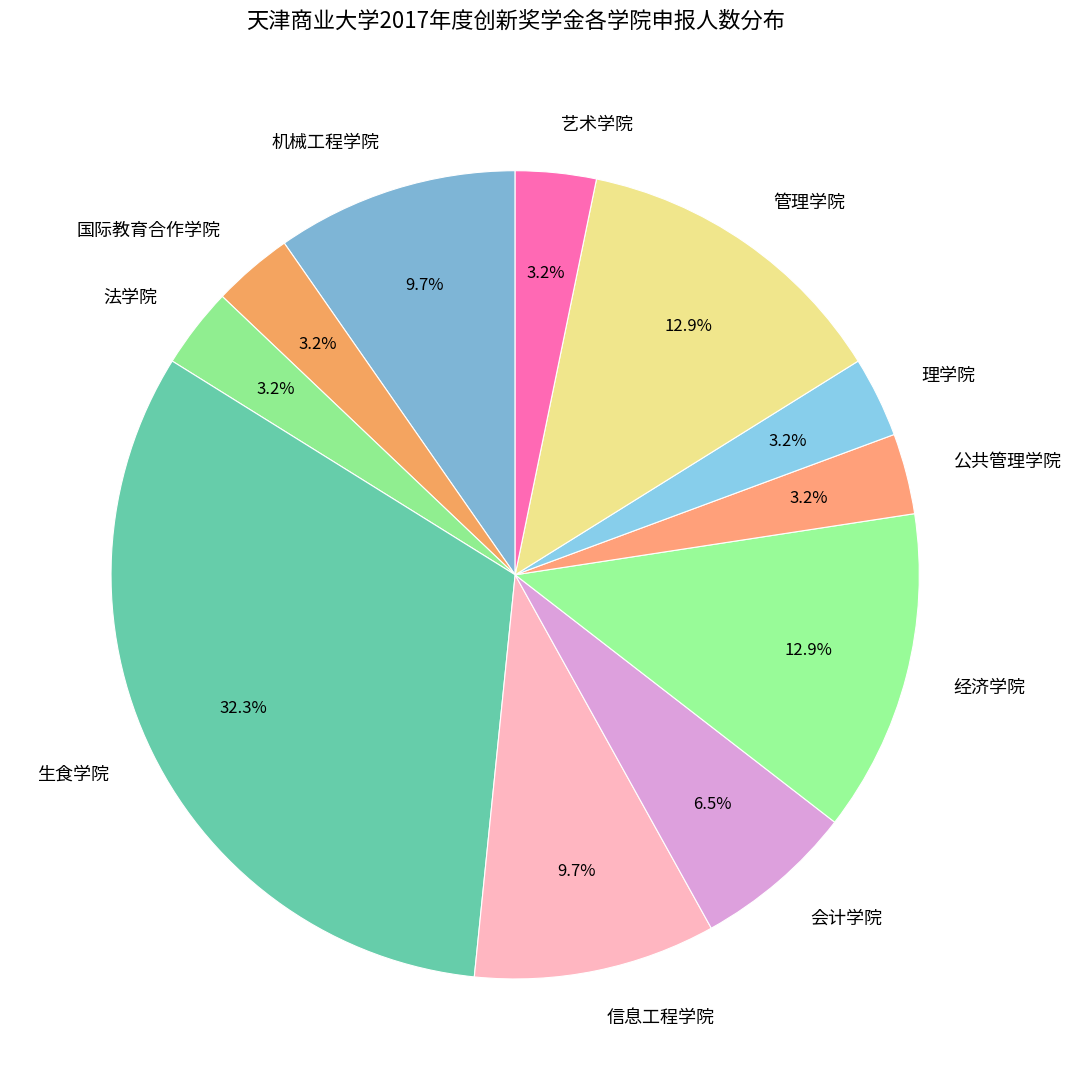

Is there any slice that represents more than half of the pie?

No